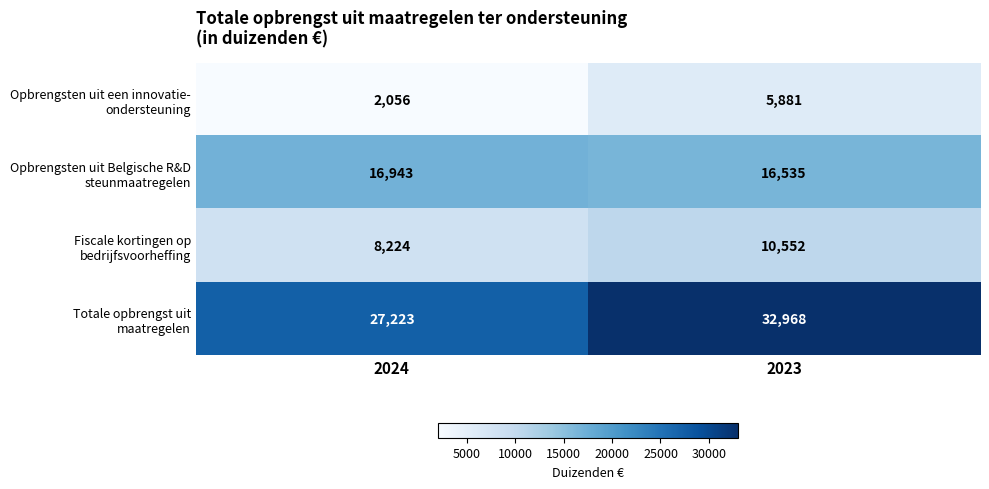

What is the smallest value displayed?

2056